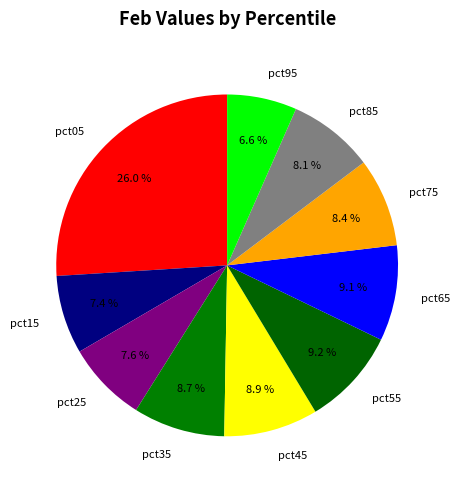

To the nearest percent, what portion does pct35 represent?

9%